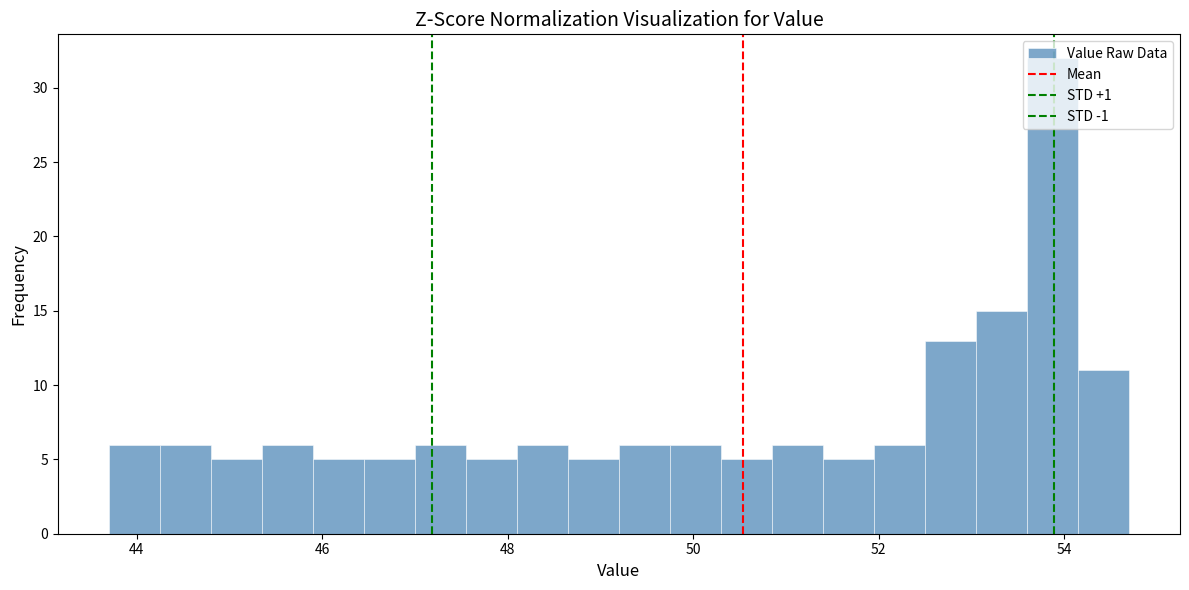

Around what value on the x-axis is the tallest bar? Give the approximate position of its centre, as read against the axis.

53.8